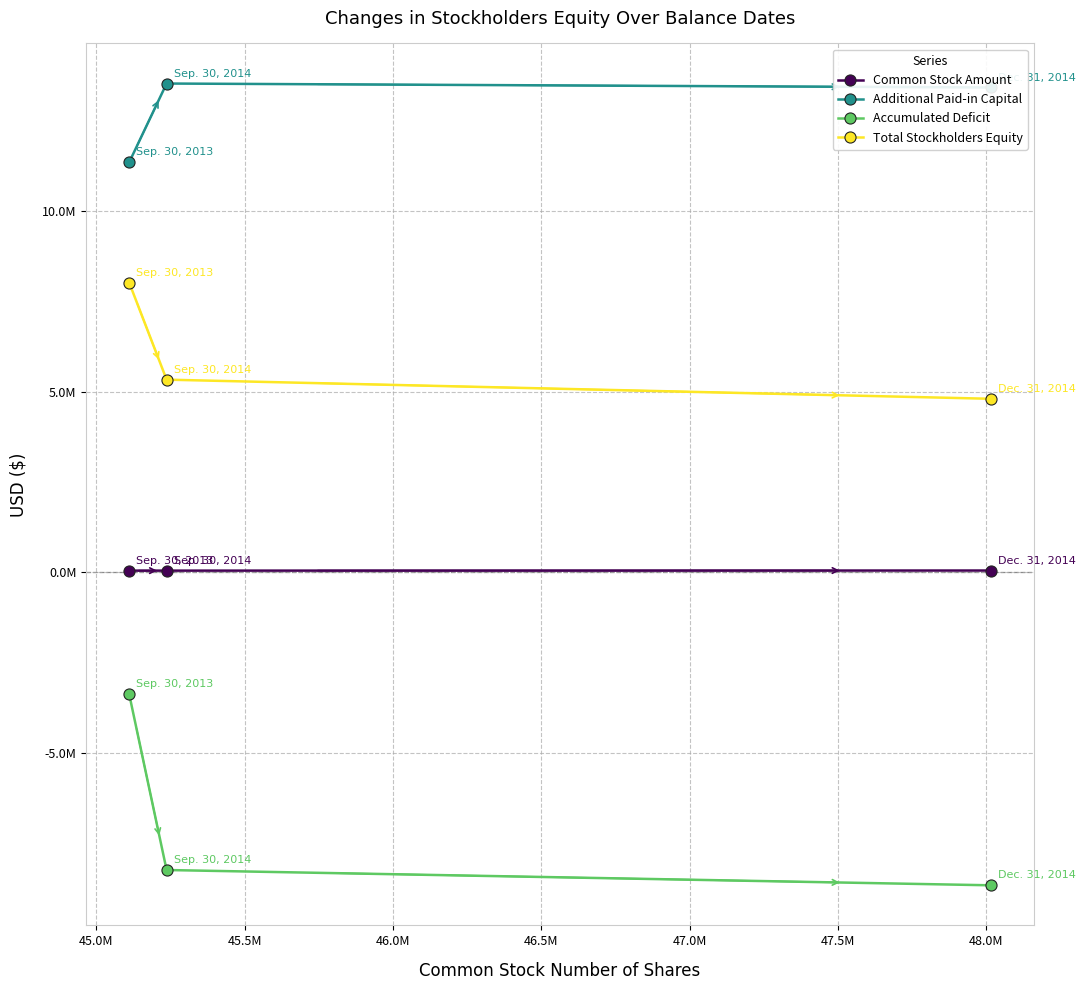

Does the chart display data point markers on the line(s)?

Yes